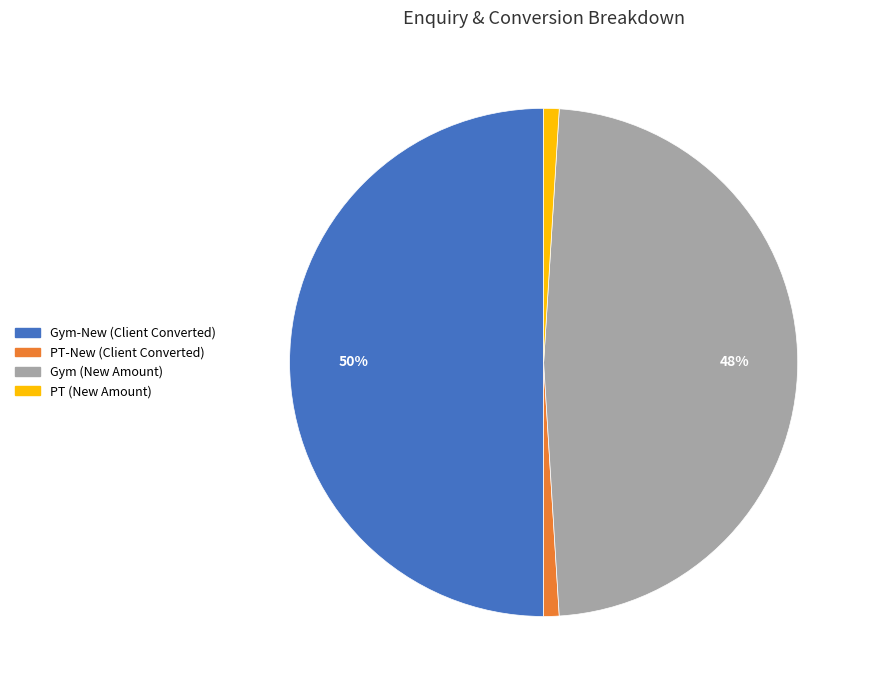

Which category has the biggest portion of the pie?

Gym-New (Client Converted)